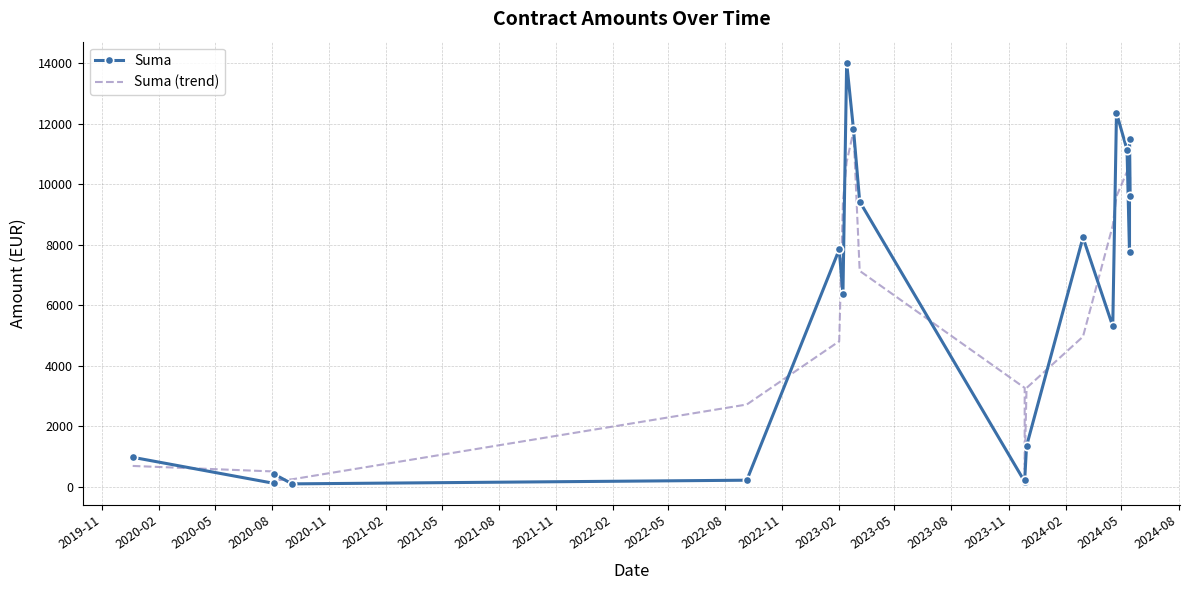

What is the average value of the Suma series?

5944.0